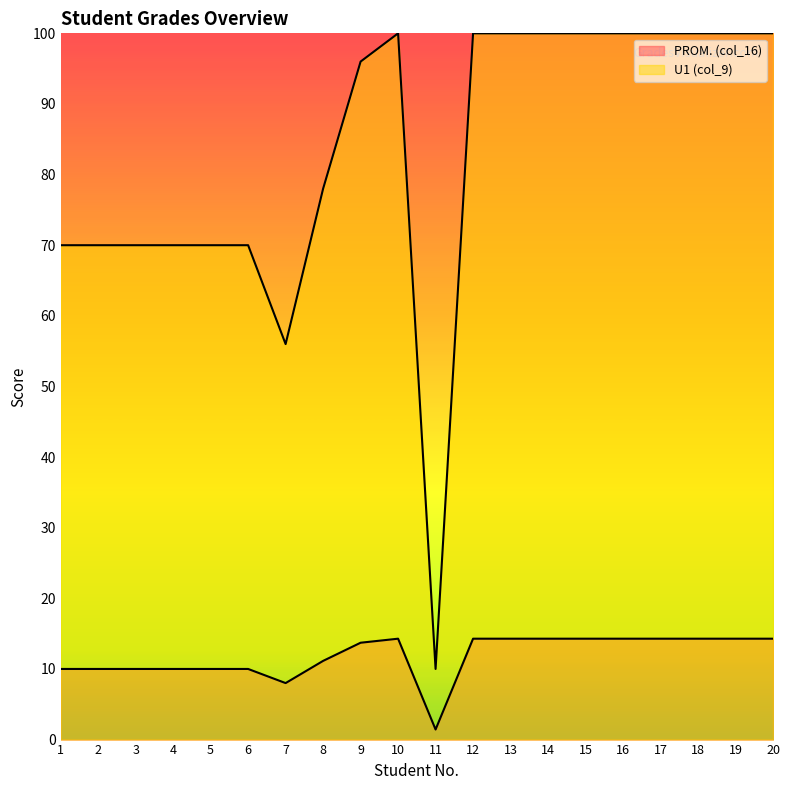

What is the difference between the second highest and second lowest values in the PROM. (col_16) series?

44.0